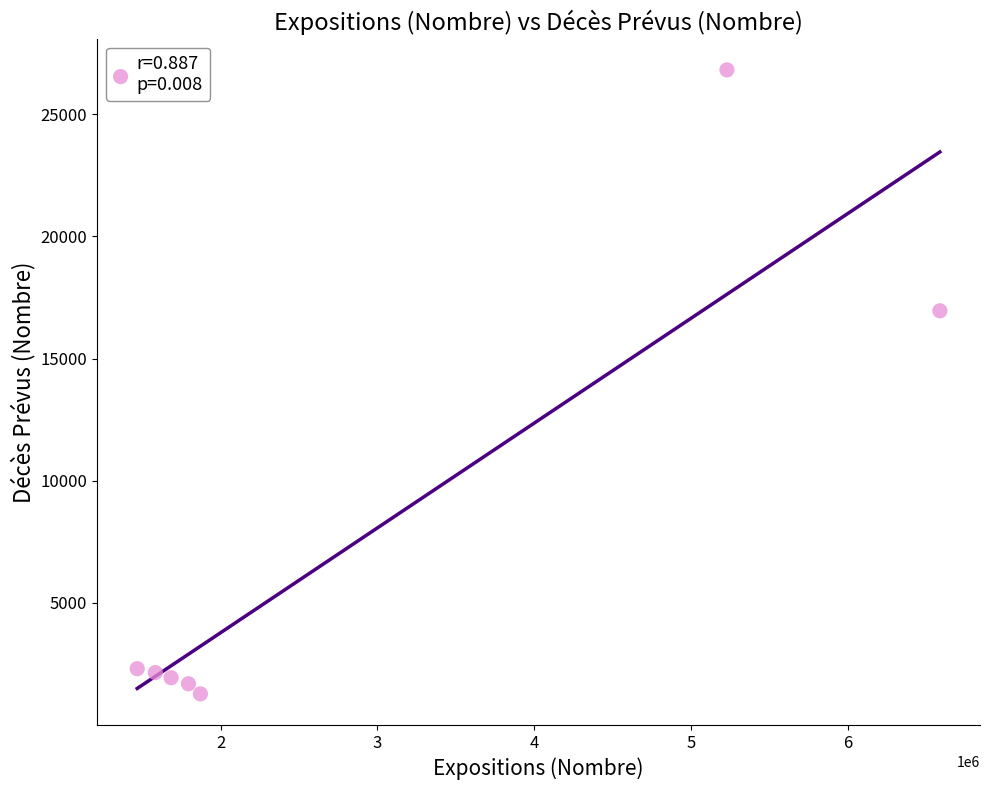

What Y value in the scatter plot is closest to 14049?

16958